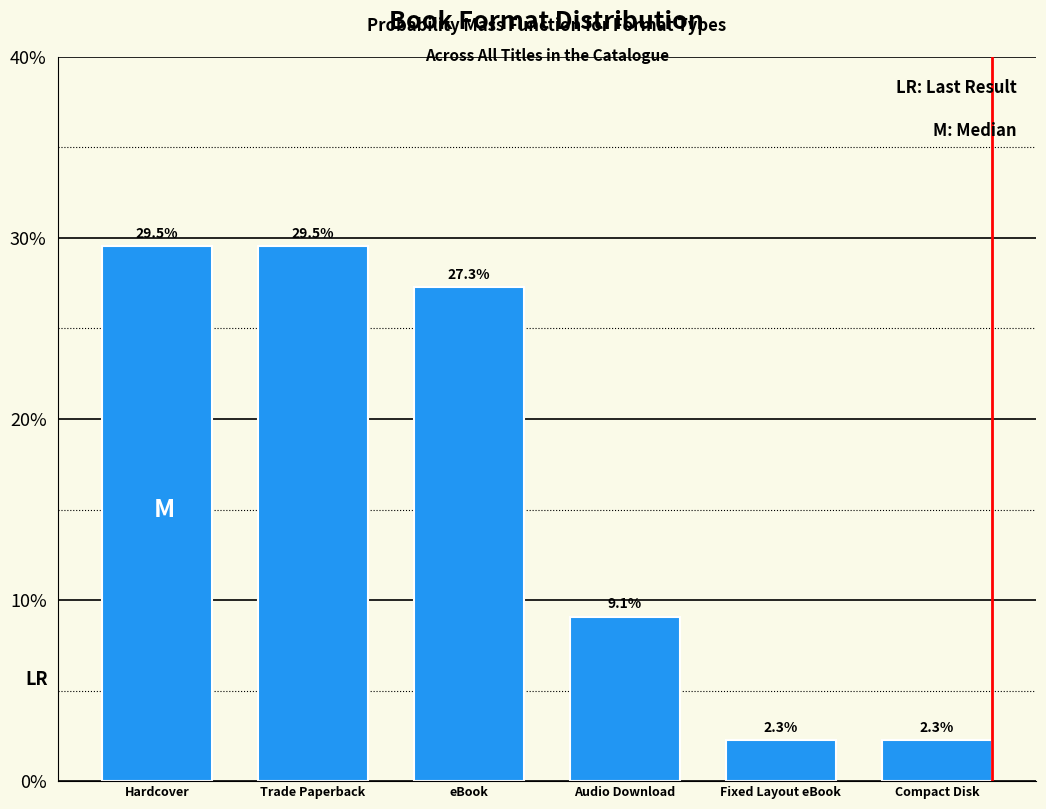

Reading left to right, transcribe all the data shown in this chart.

Hardcover=29.5	Trade Paperback=29.5	eBook=27.3	Audio Download=9.1	Fixed Layout eBook=2.3	Compact Disk=2.3